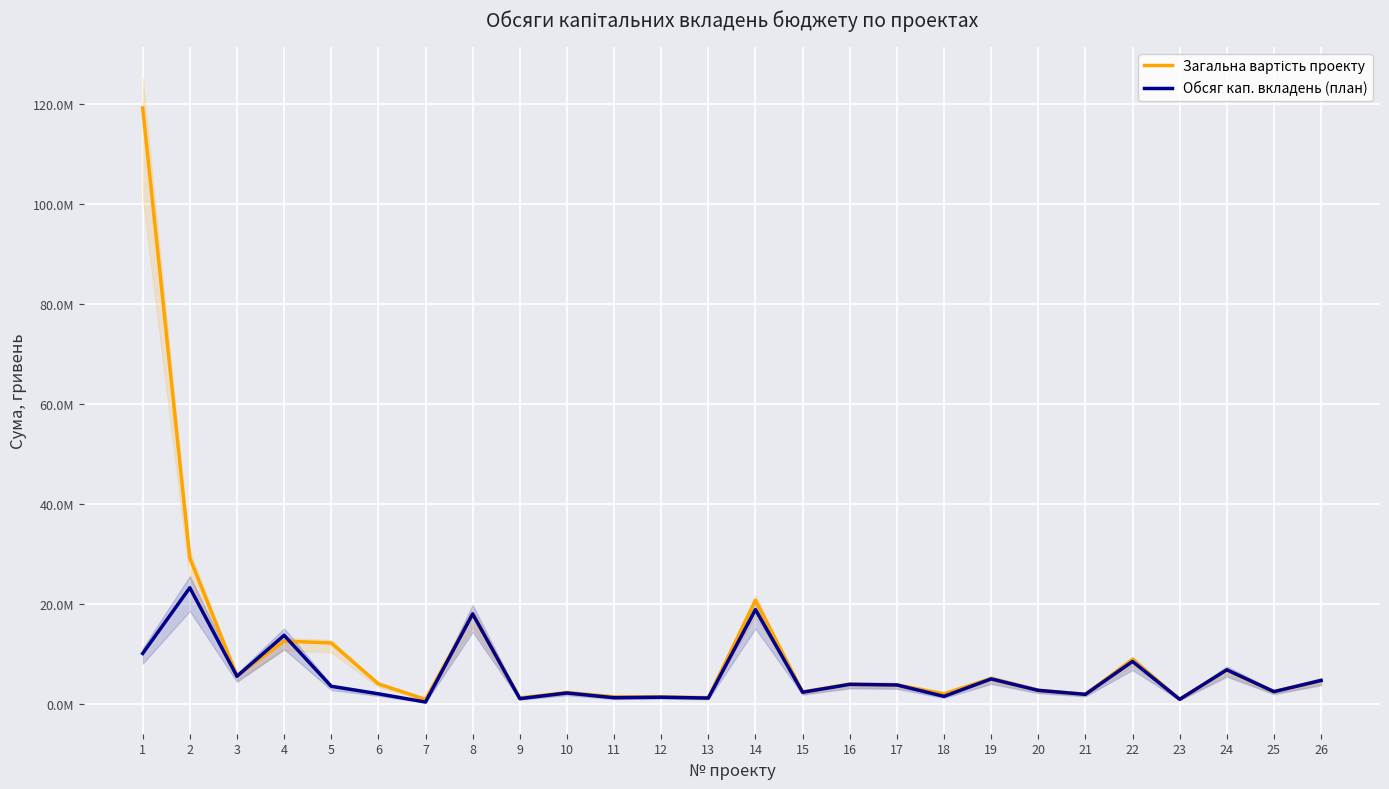

True or false: Обсяг кап. вкладень (план) has more than 1 points higher than both neighbors.

True